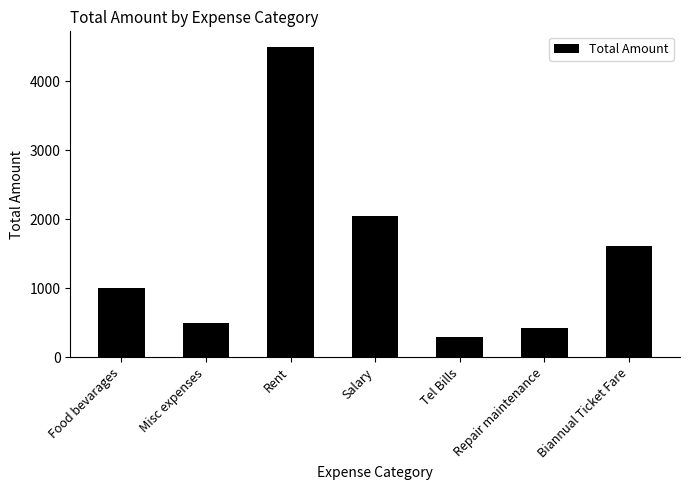

What is the value of the 2nd bar from the left?

505